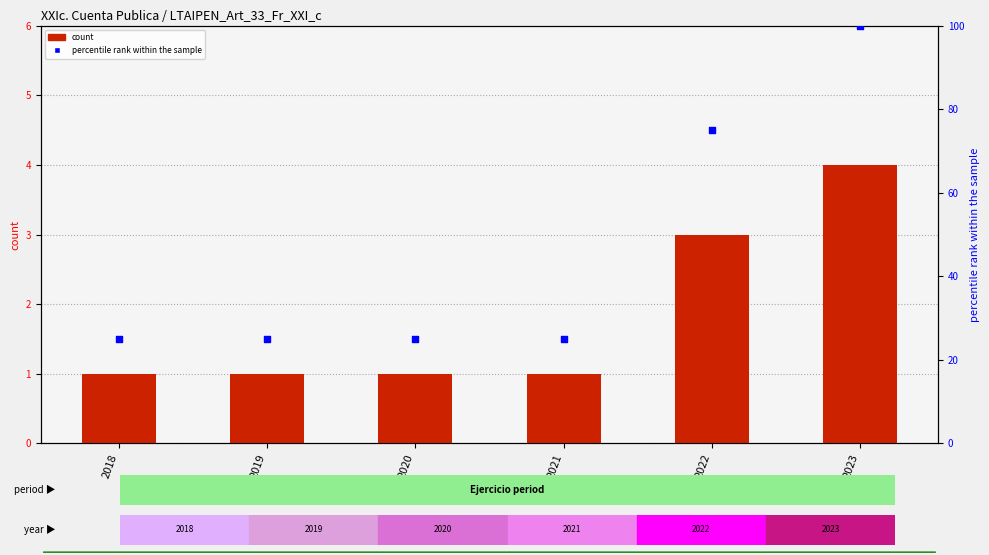

Is the value of count at 2021 greater than the value of percentile rank within the sample at 2023?

No